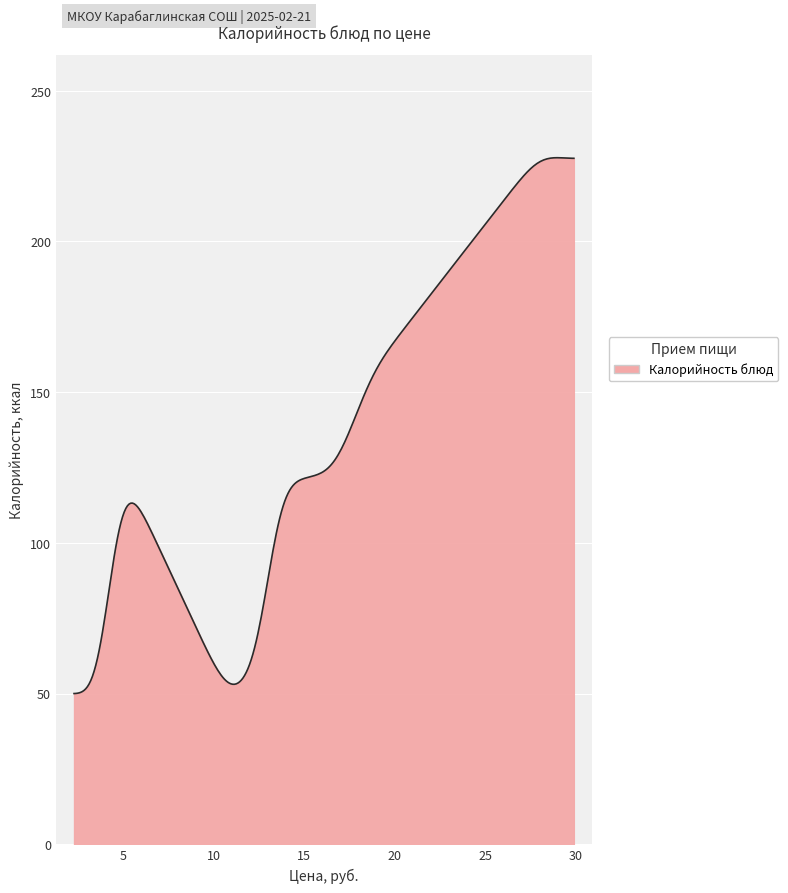

What is the difference between the maximum and minimum values?

177.7